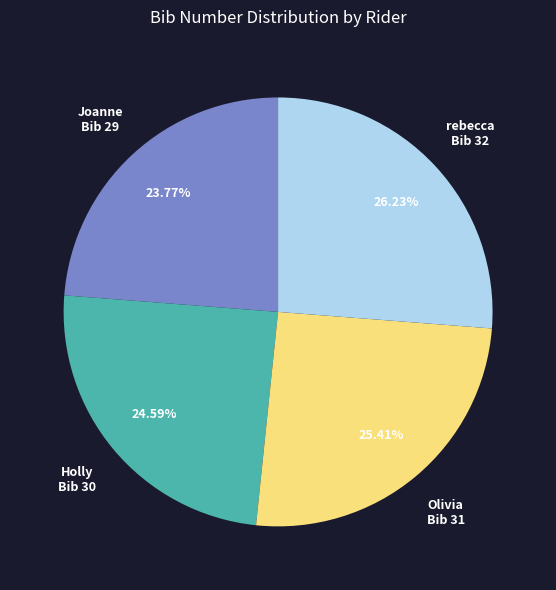

What percentage do Holly and Olivia together represent?

50.0%